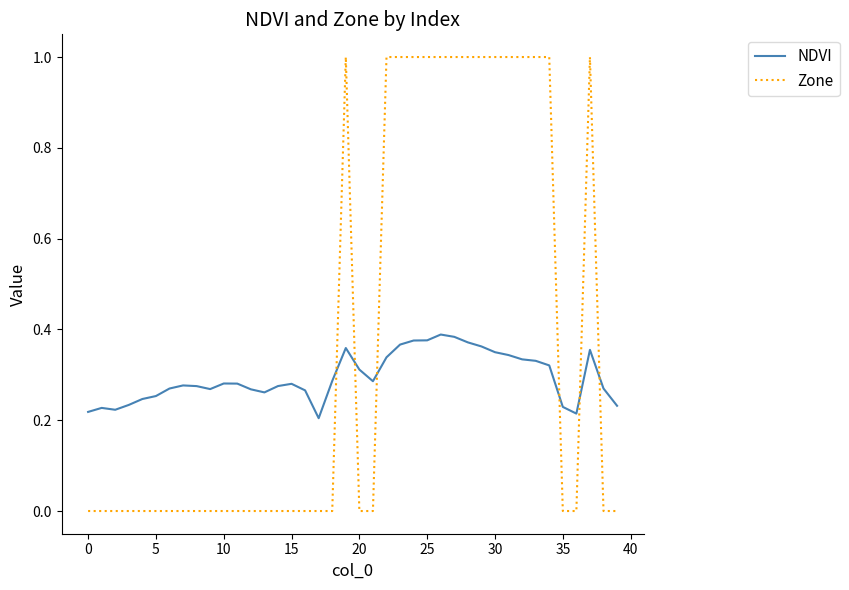

List the series in order of their overall mean, highest first.

Zone, NDVI